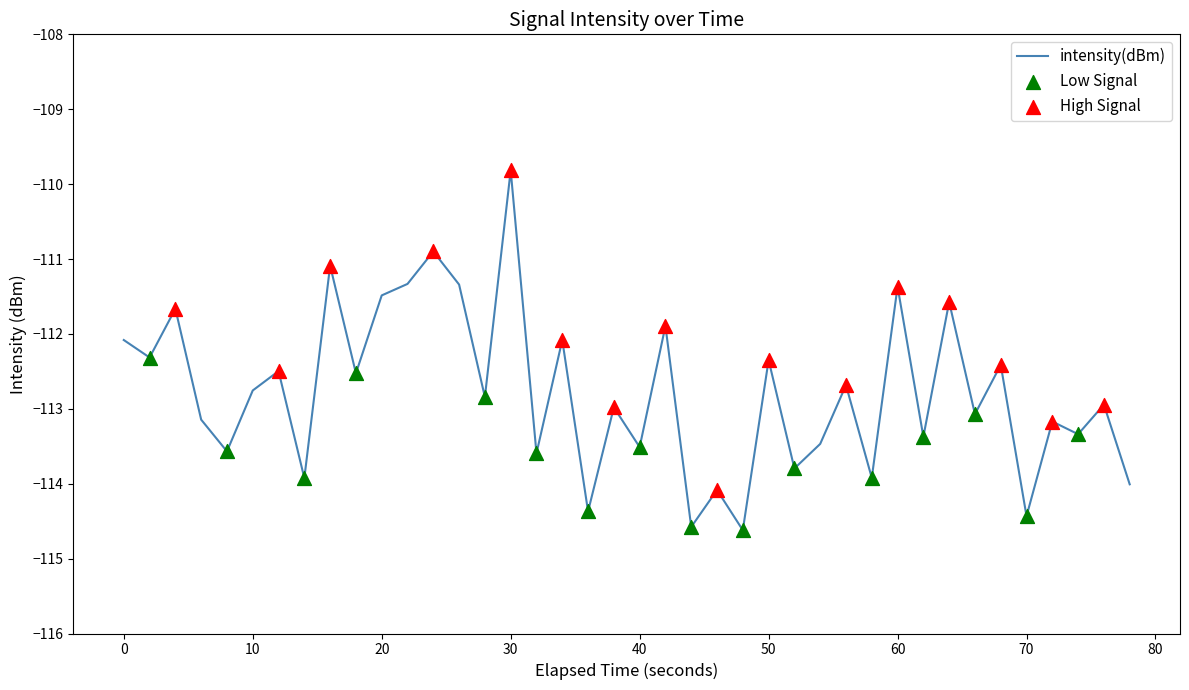

What is the minimum value shown in the chart?

-114.6